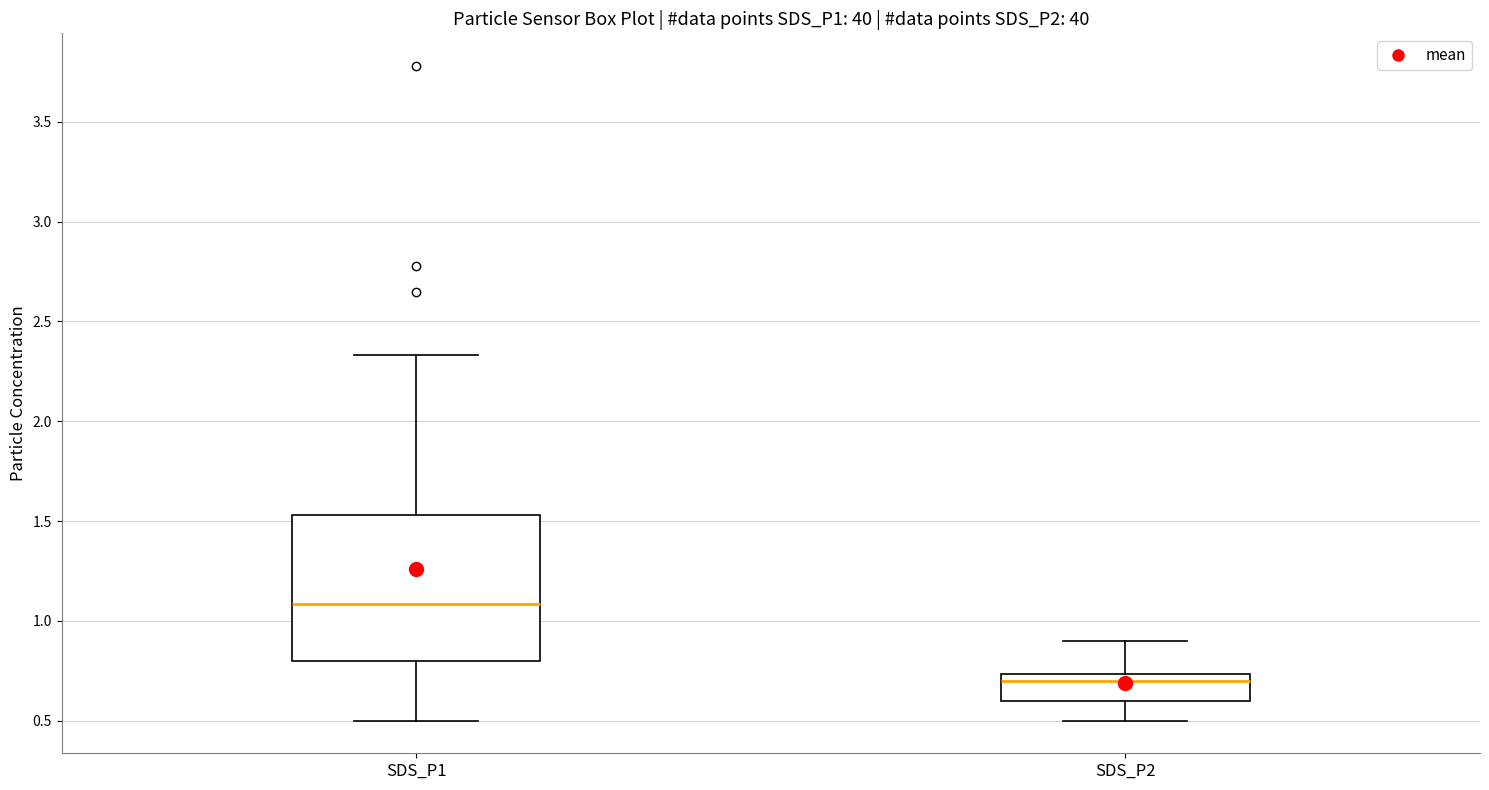

Reading left to right, read every box against the y-axis: the position of its median line, the range the box covers, and the ends of its whiskers. The values are not printed on the chart, so give them approximately, as read against the axis.

SDS_P1: median 1.10, box 0.80 to 1.55, whiskers 0.50 to 2.35
SDS_P2: median 0.70, box 0.60 to 0.75, whiskers 0.50 to 0.90